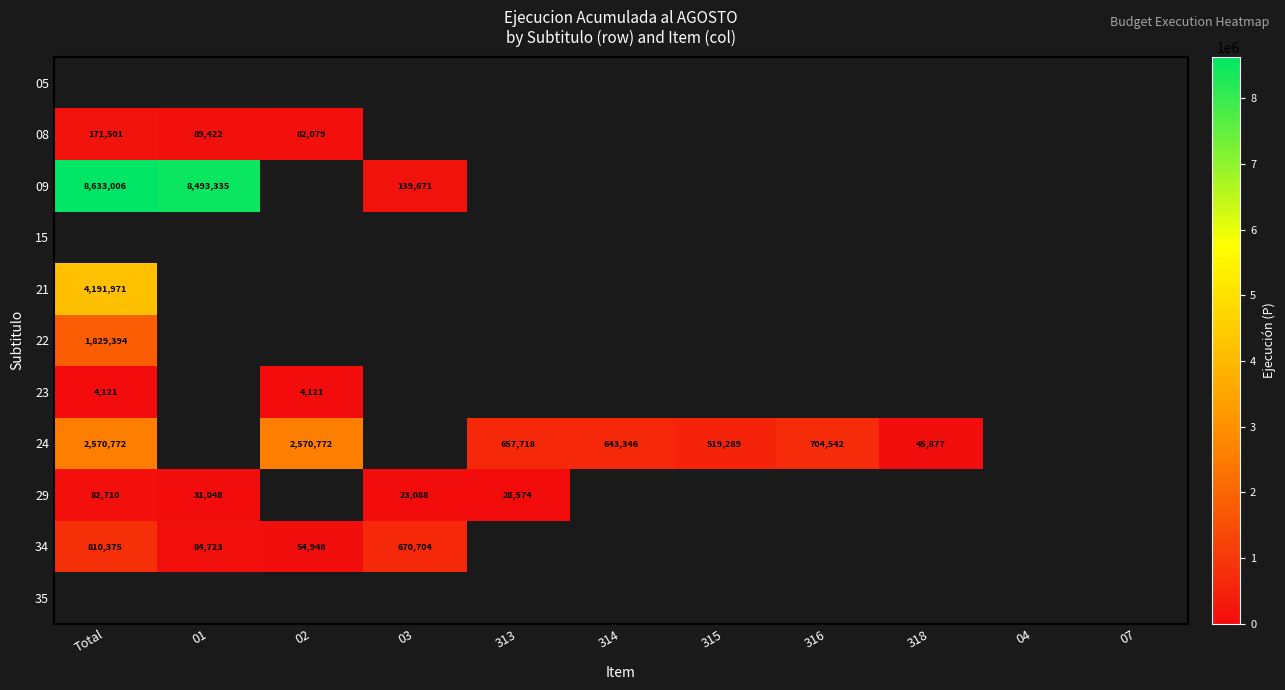

Is it true that 22 equals 2591827.7 at Total?

False